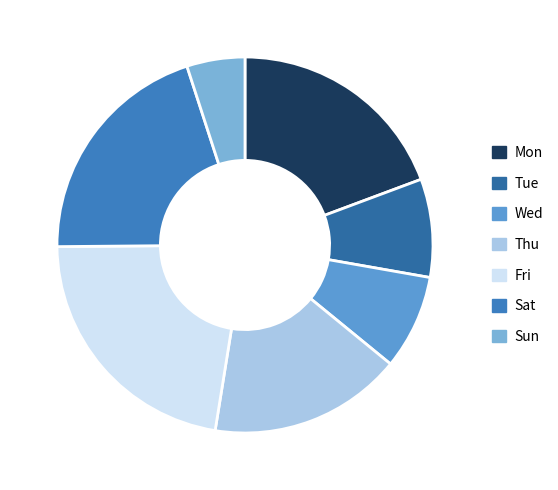

Does any single category account for the majority?

No